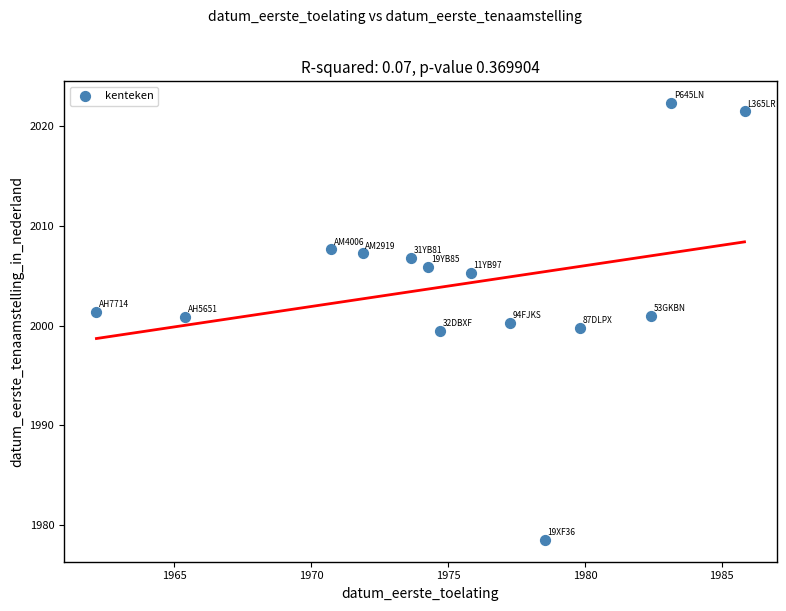

What is the range of X values (max minus min)?

23.7